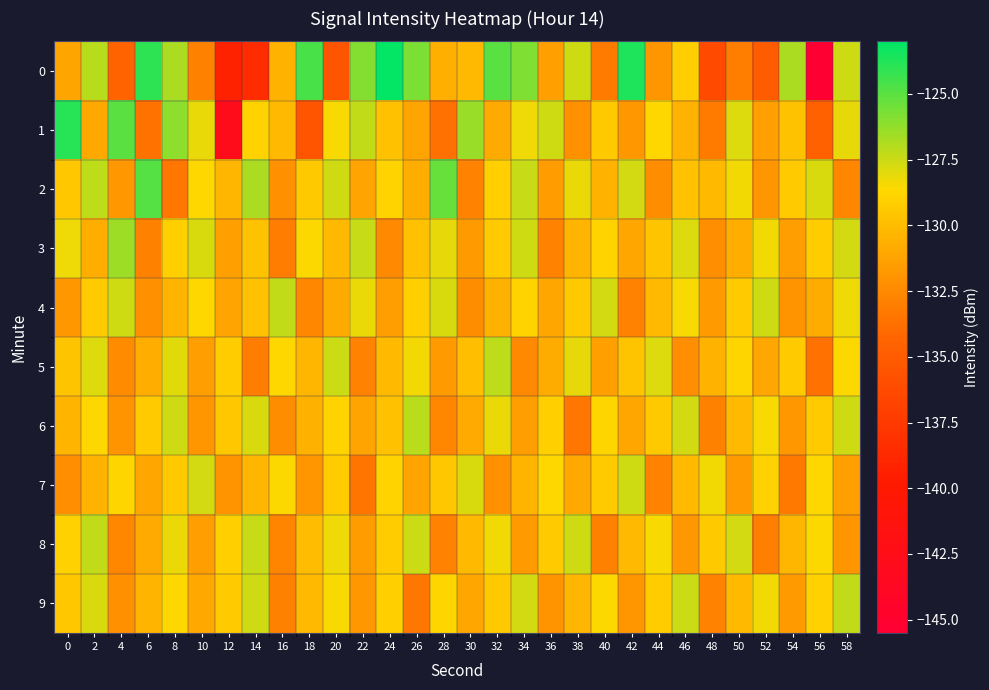

At which category does the chart reach its minimum across all series?

56